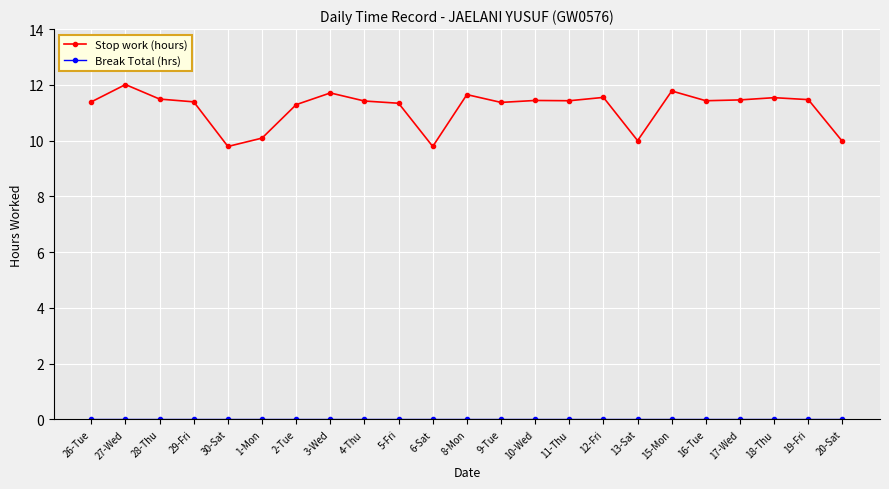

What is the maximum value shown in the chart?

12.0